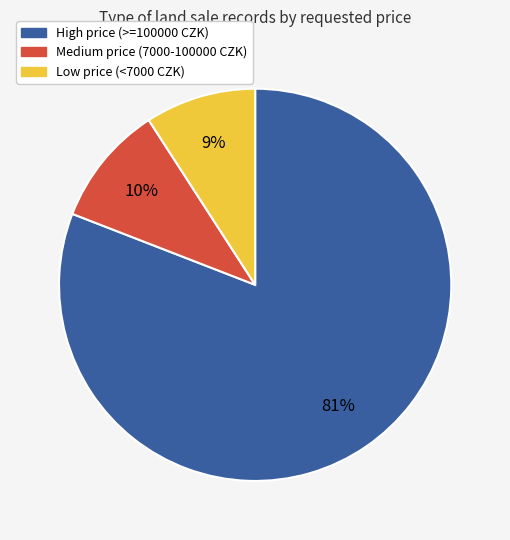

How many slices are in this pie chart?

3